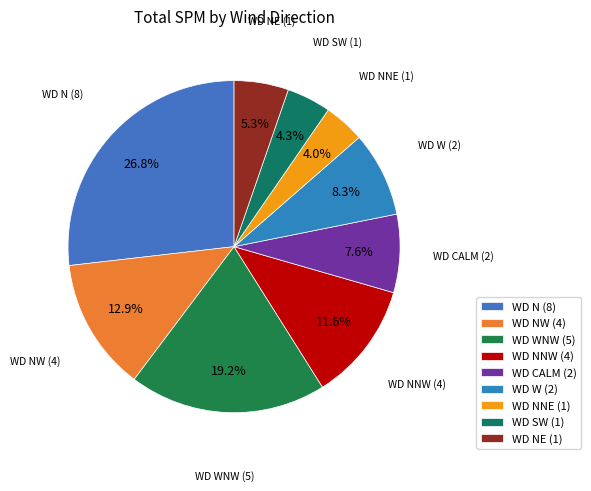

Is the sum of WD NE (1) and WD WNW (5) greater than half?

No